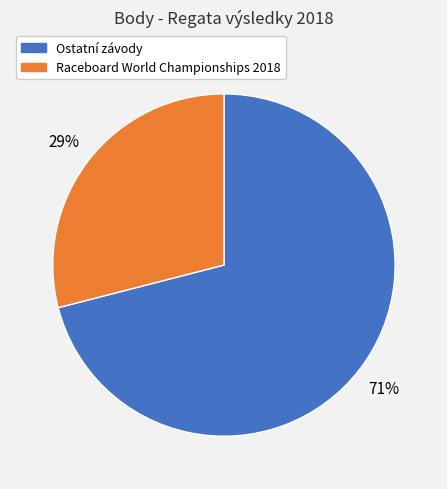

Is there any slice that represents more than half of the pie?

Yes